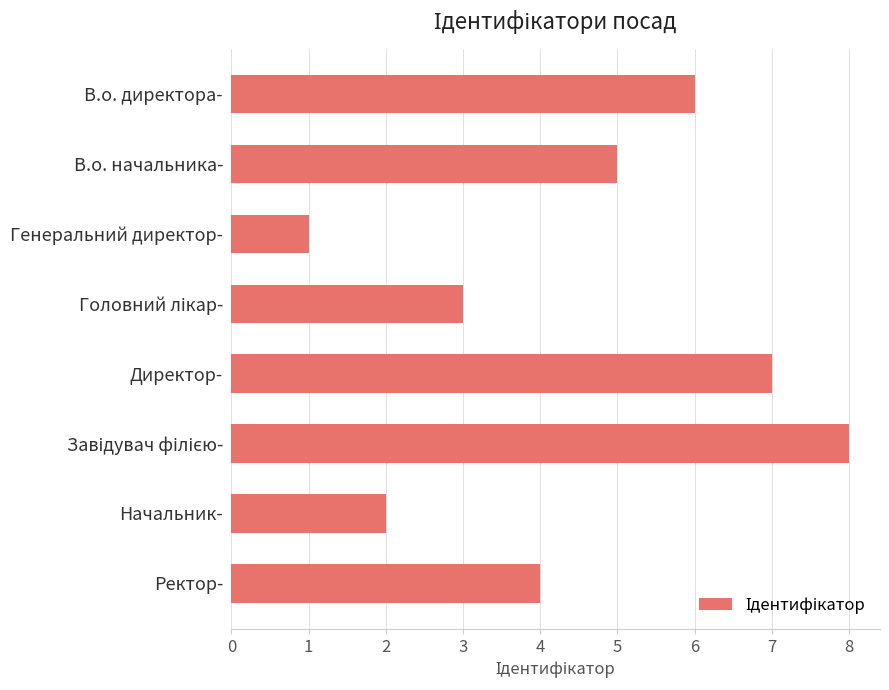

How many series are shown in this chart?

1